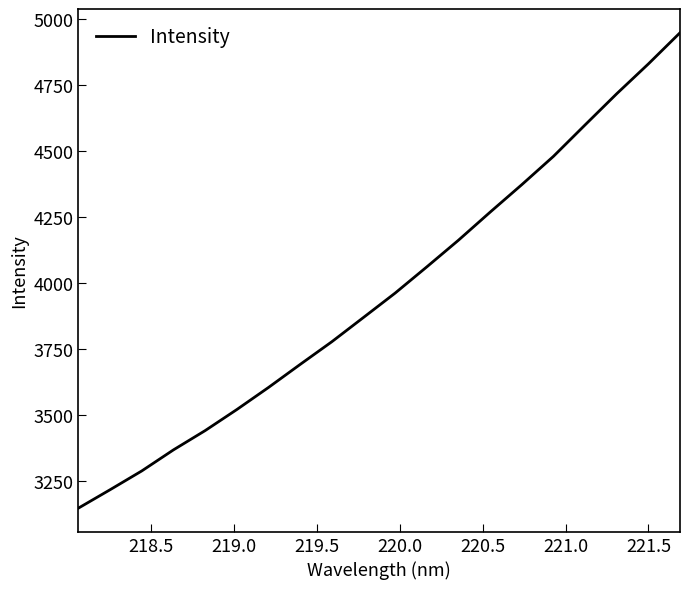

What is the greatest value displayed?

4949.1